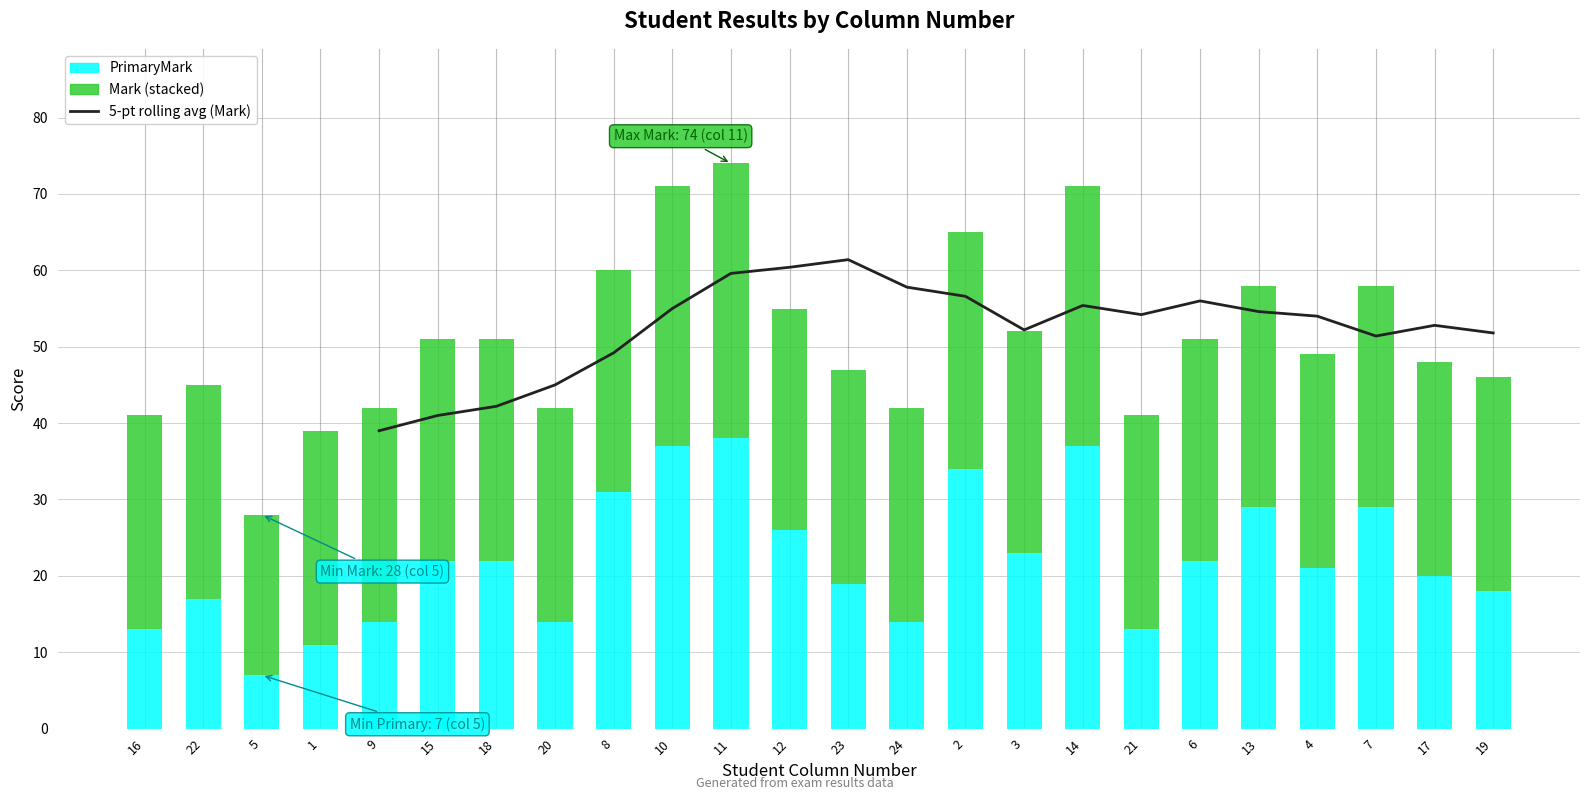

Reading left to right, list all the values displayed in this chart.

16=13	22=17	5=7	1=11	9=14	15=22	18=22	20=14	8=31	10=37	11=38	12=26	23=19	24=14	2=34	3=23	14=37	21=13	6=22	13=29	4=21	7=29	17=20	19=18